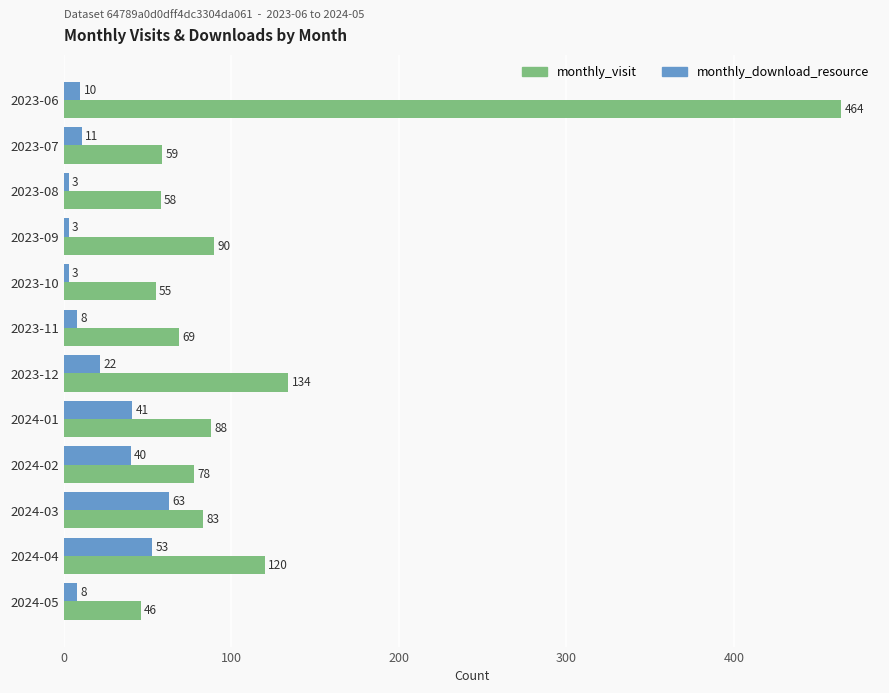

Which series has the largest range (max minus min)?

monthly_visit